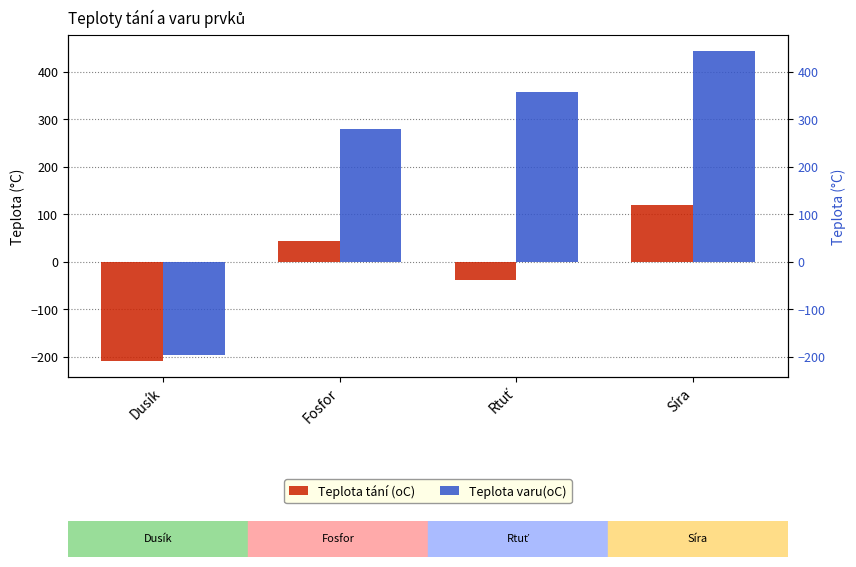

What are all the series names shown in the legend?

Teplota tání (oC), Teplota varu(oC)